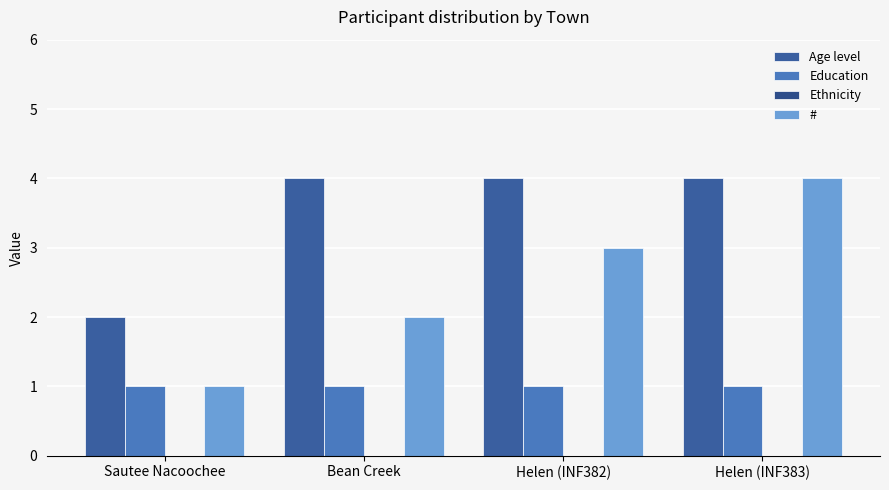

The Education series shows 1 at Bean Creek. True or false?

True